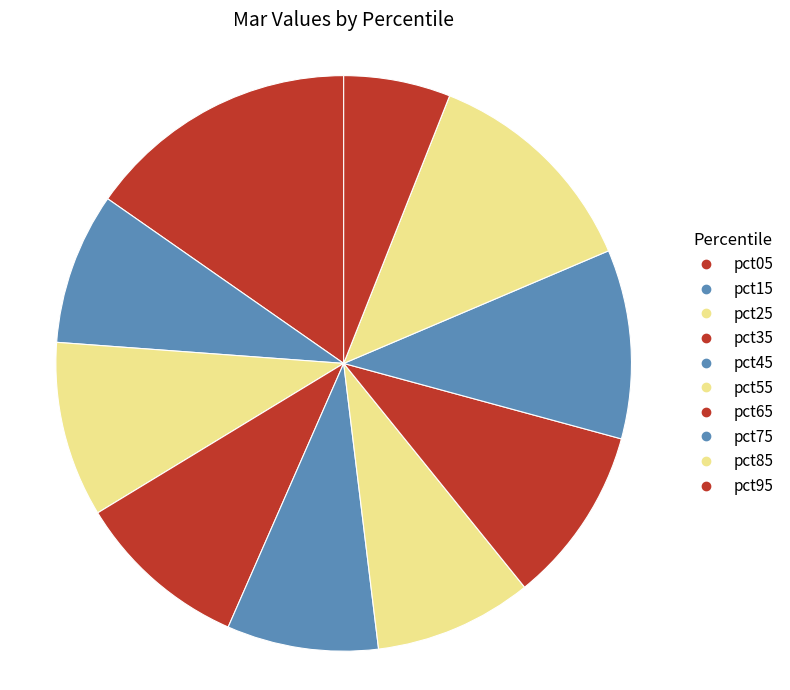

Count the number of slices in the pie.

10